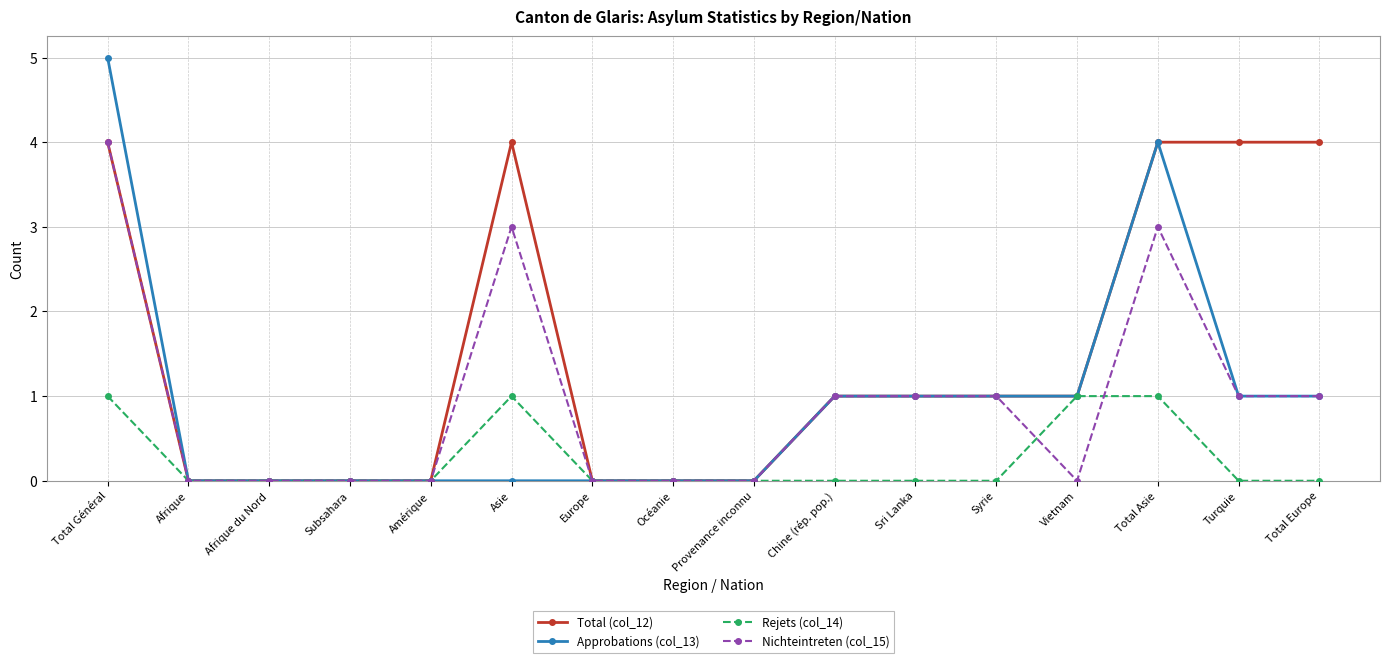

Which category has the highest value across all series?

Total Général